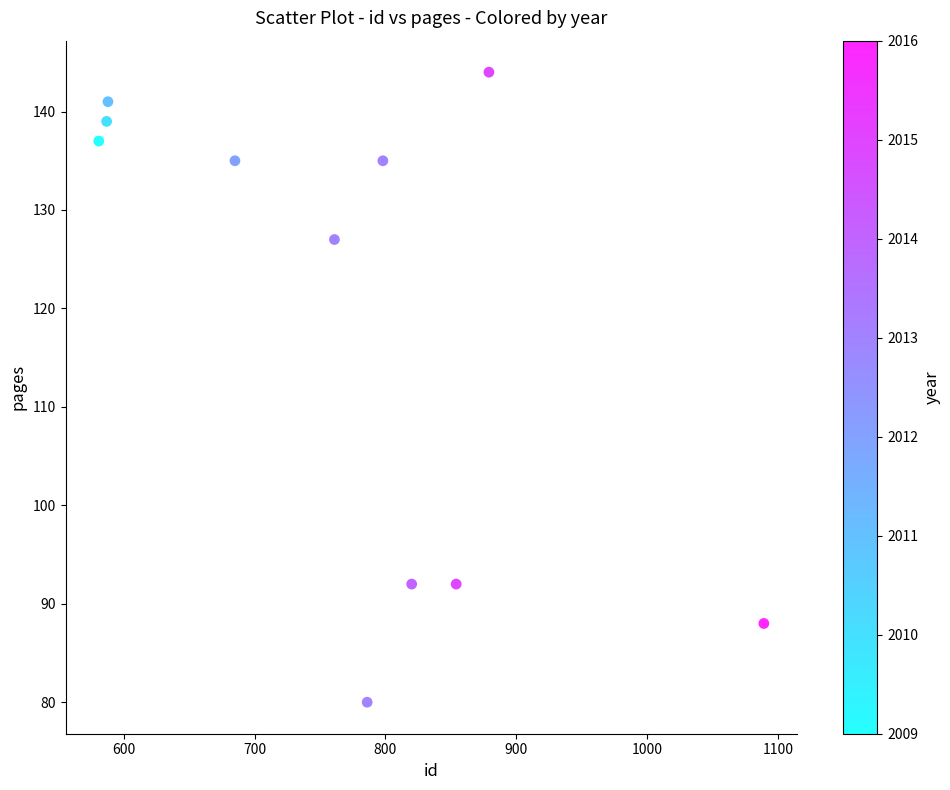

What Y value in the scatter plot is closest to 112?

127